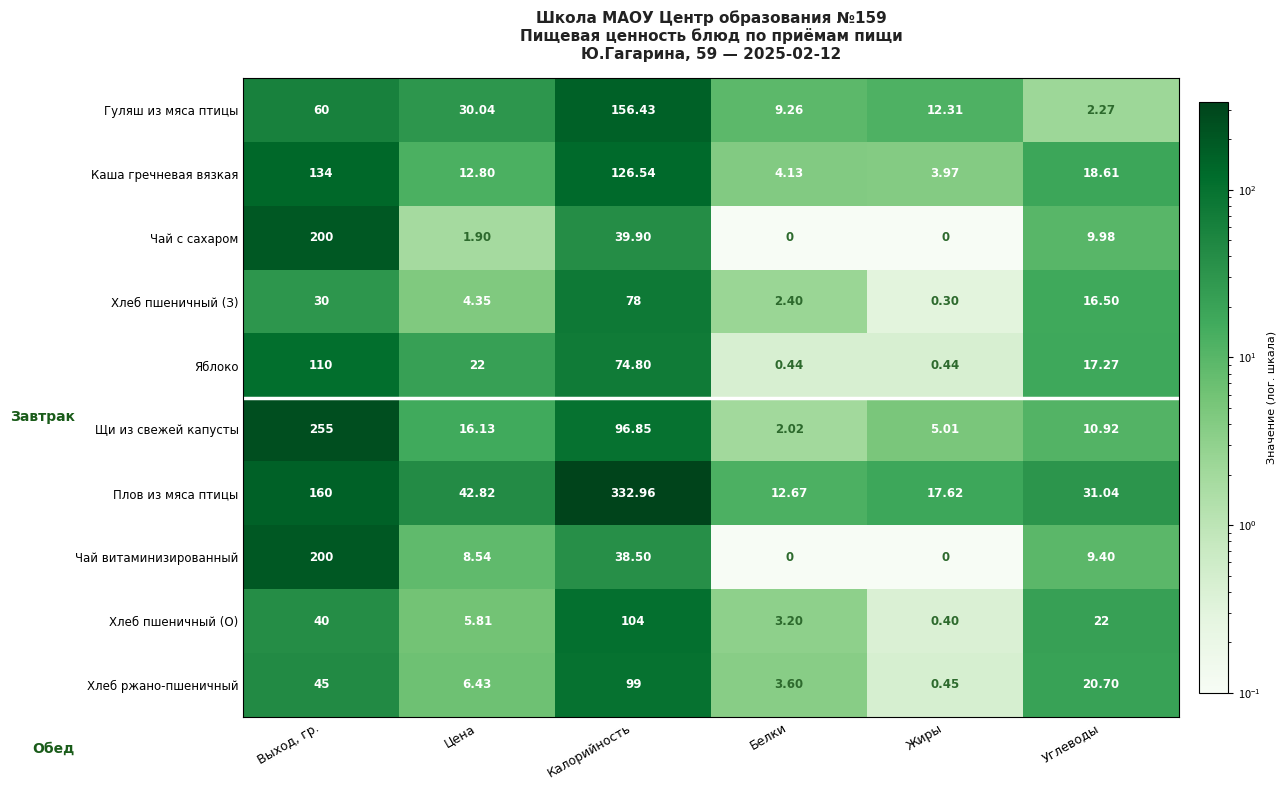

At which category is the sum across all series the highest?

Выход, гр.